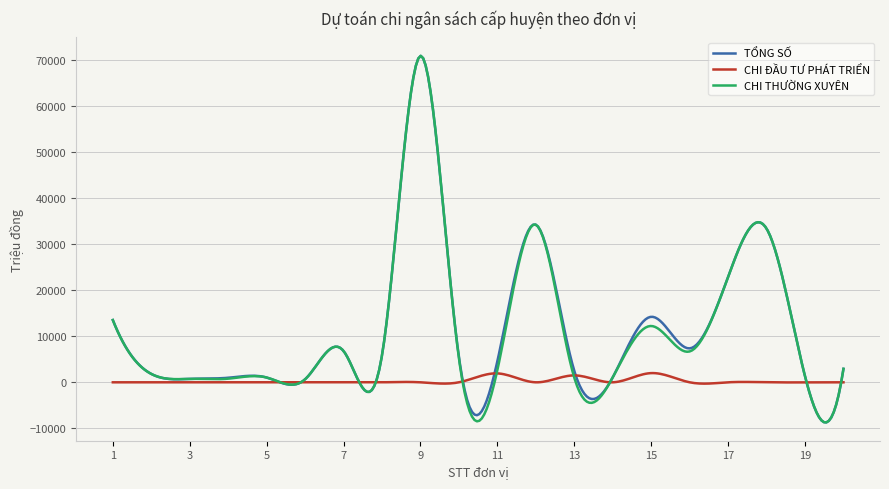

What is the highest value of the TỔNG SỐ series?

70973.9